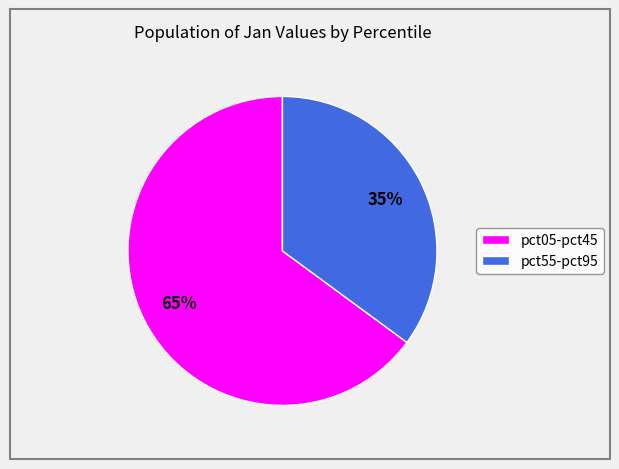

Is there a majority slice in this chart?

Yes